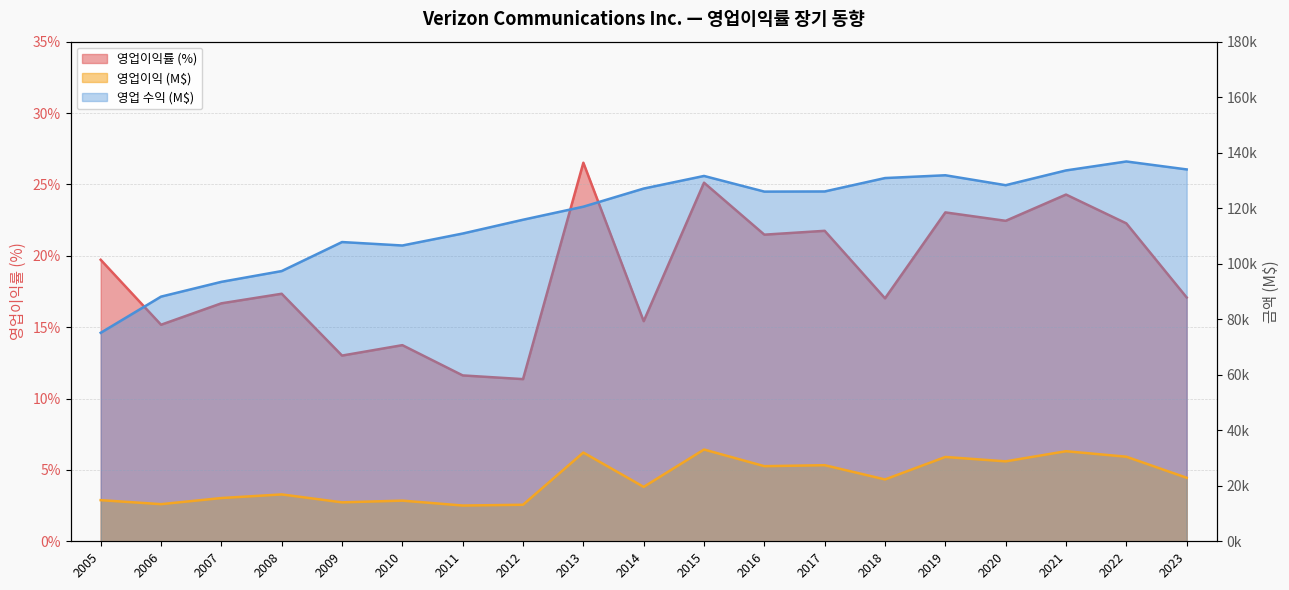

True or false: 영업이익률 has more than 0 points higher than both neighbors.

True